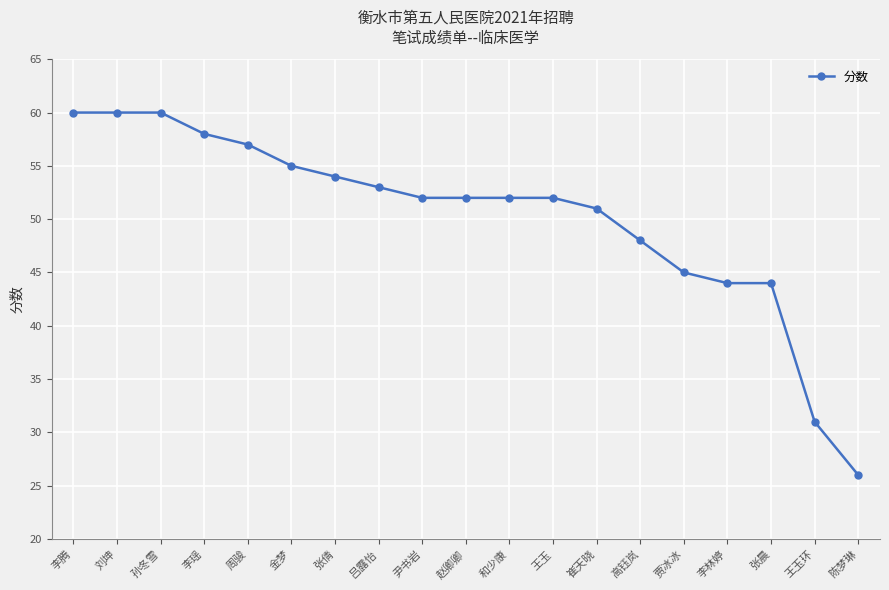

What is the maximum value shown in the chart?

60